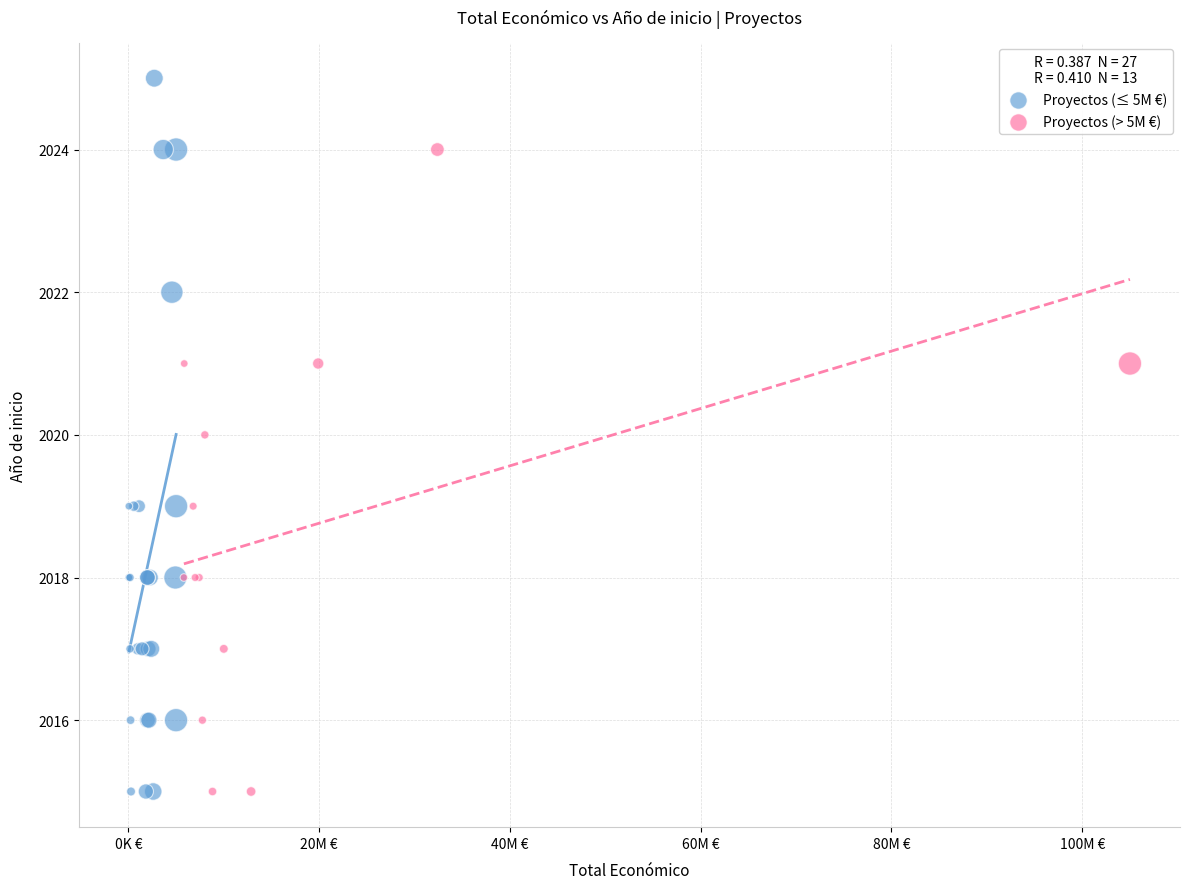

Which series has the widest spread of Y values?

Proyectos (≤ 5M €)